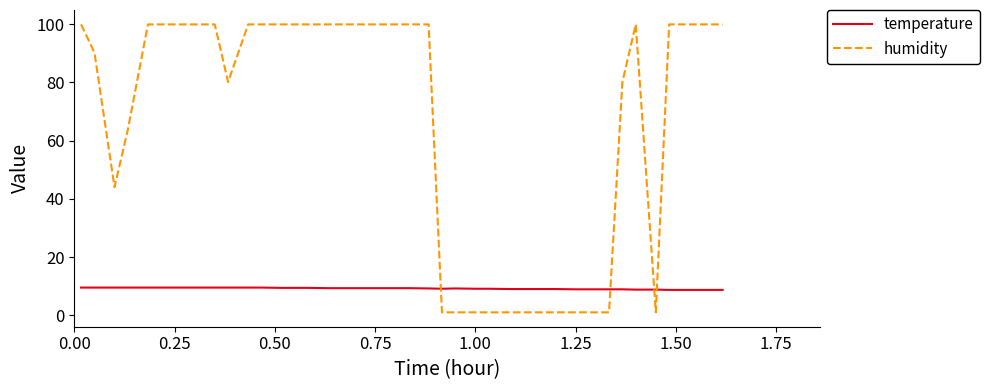

At how many categories does at least one series exceed 45?

27